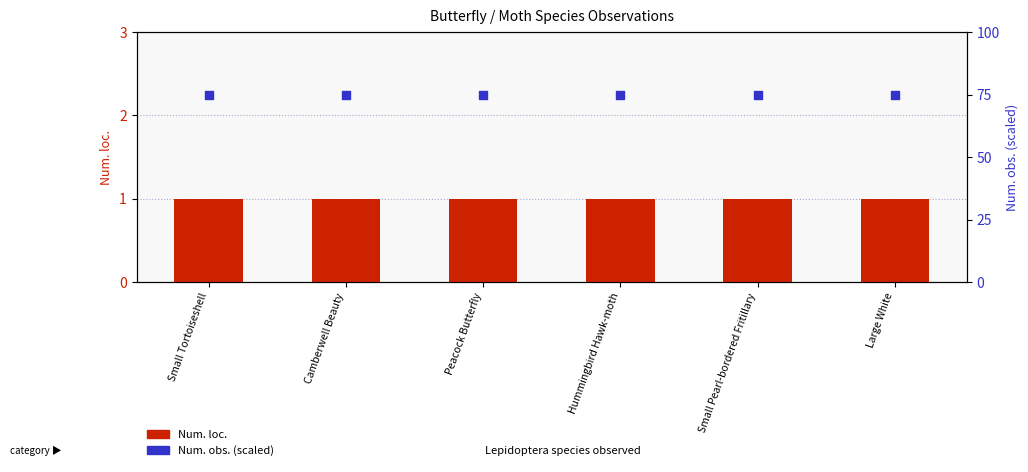

At how many categories does at least one series exceed 51?

6